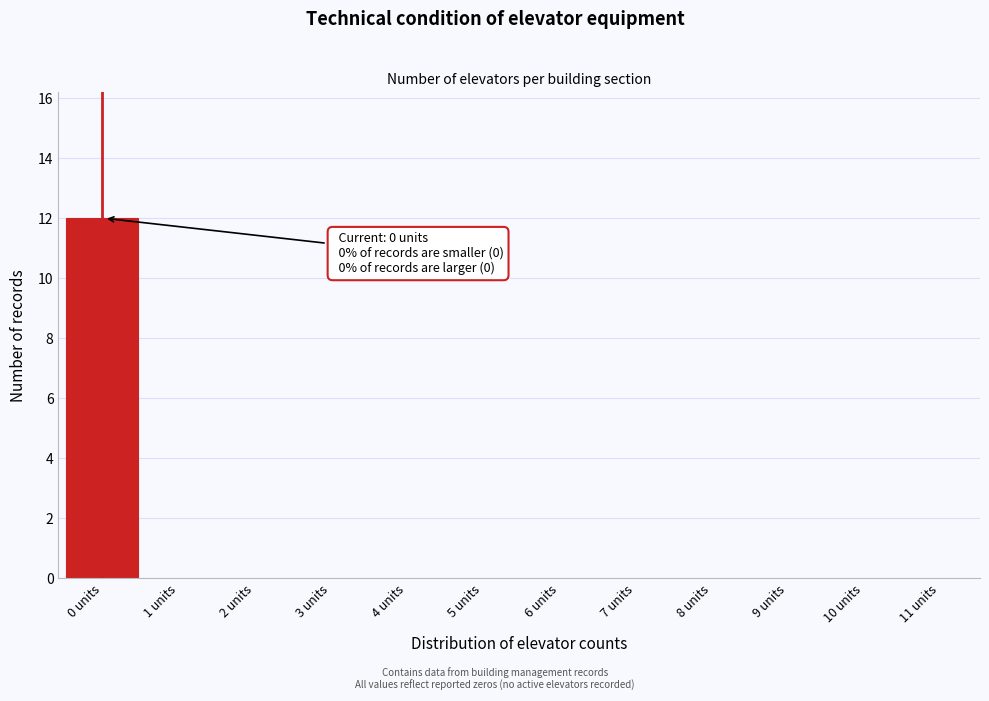

Reading left to right, list all the values displayed in this chart.

0 units=12	1 units=0	2 units=0	3 units=0	4 units=0	5 units=0	6 units=0	7 units=0	8 units=0	9 units=0	10 units=0	11 units=0